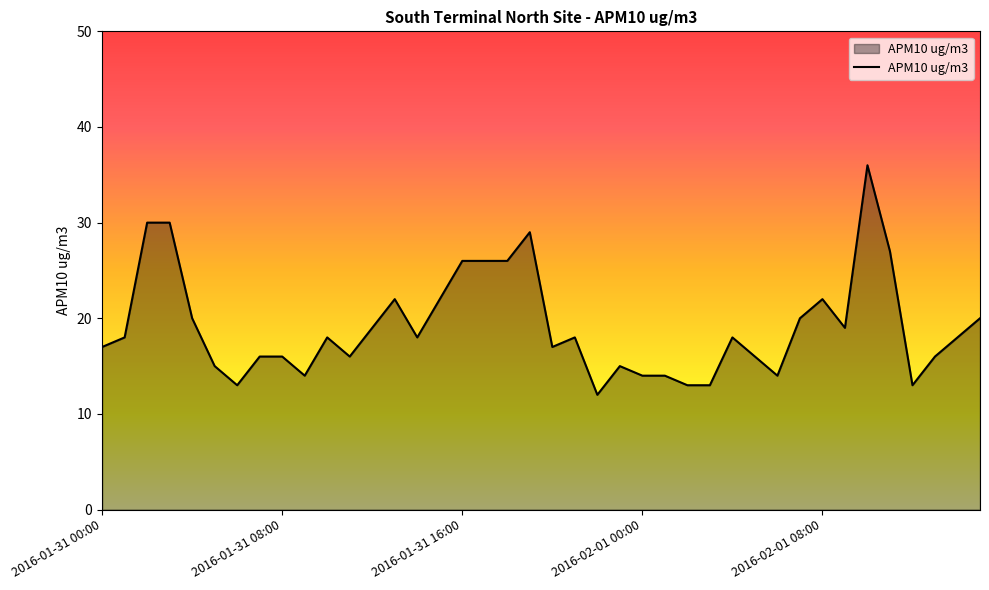

What is the maximum value shown in the chart?

36